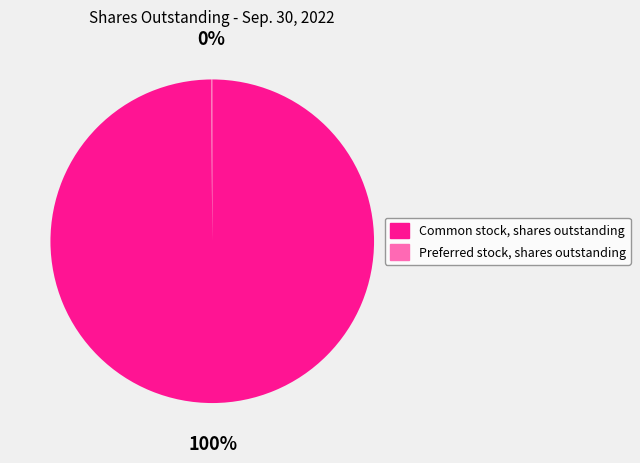

Does any single category account for the majority?

Yes